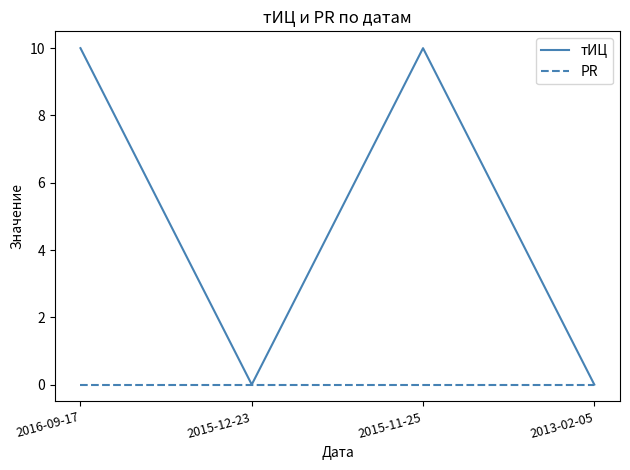

How many categories are shown in the chart?

4